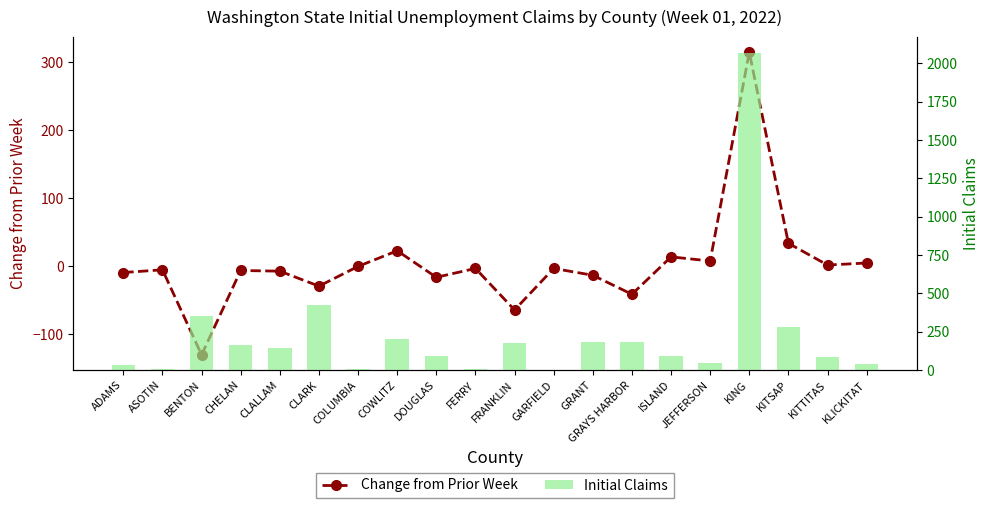

What is the spread (max minus min) of values at CLALLAM?

151